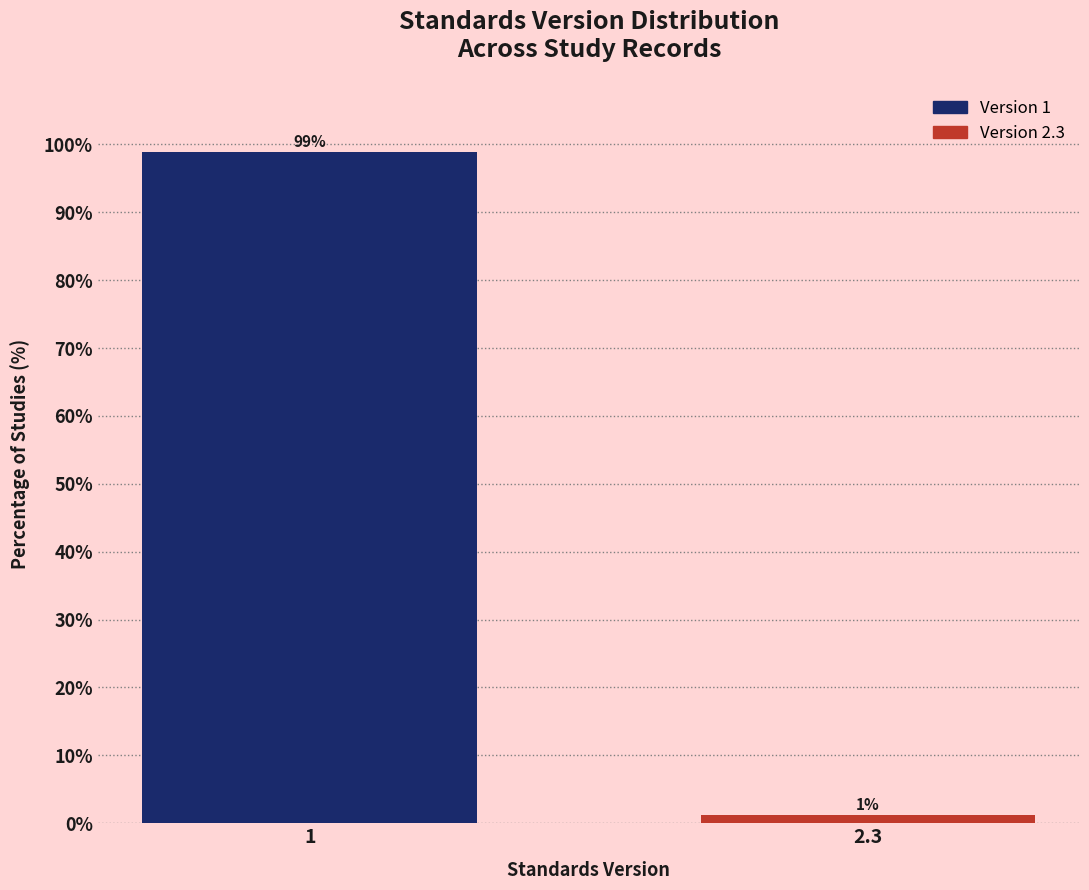

What is the average value?

50.0